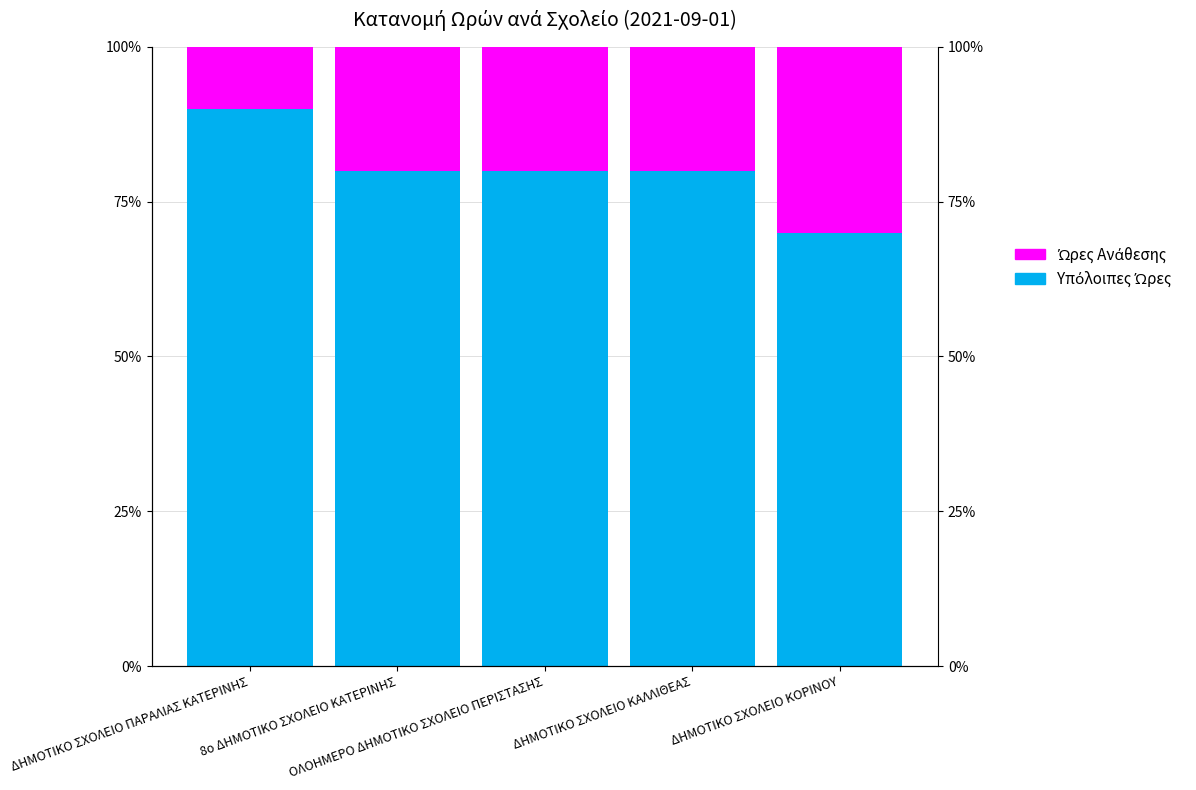

What is the value of the Ώρες Ανάθεσης bar at the 3rd from the left?

0.2